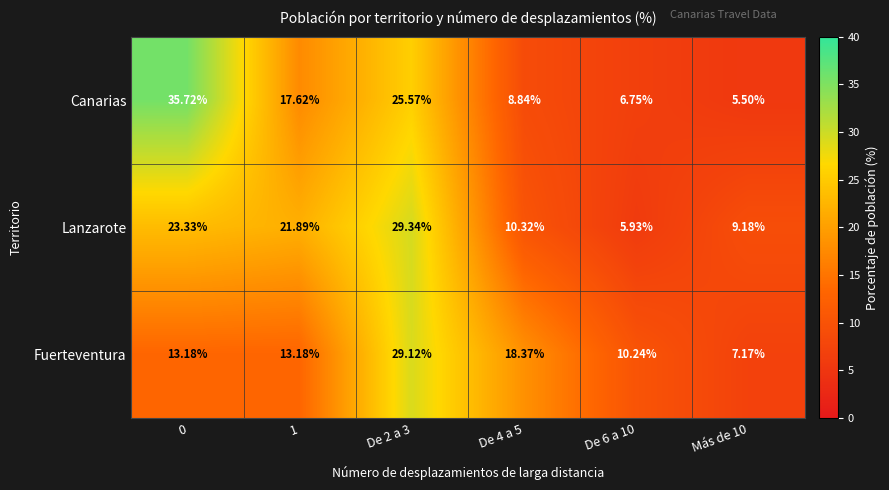

Which series has the largest range (max minus min)?

Canarias